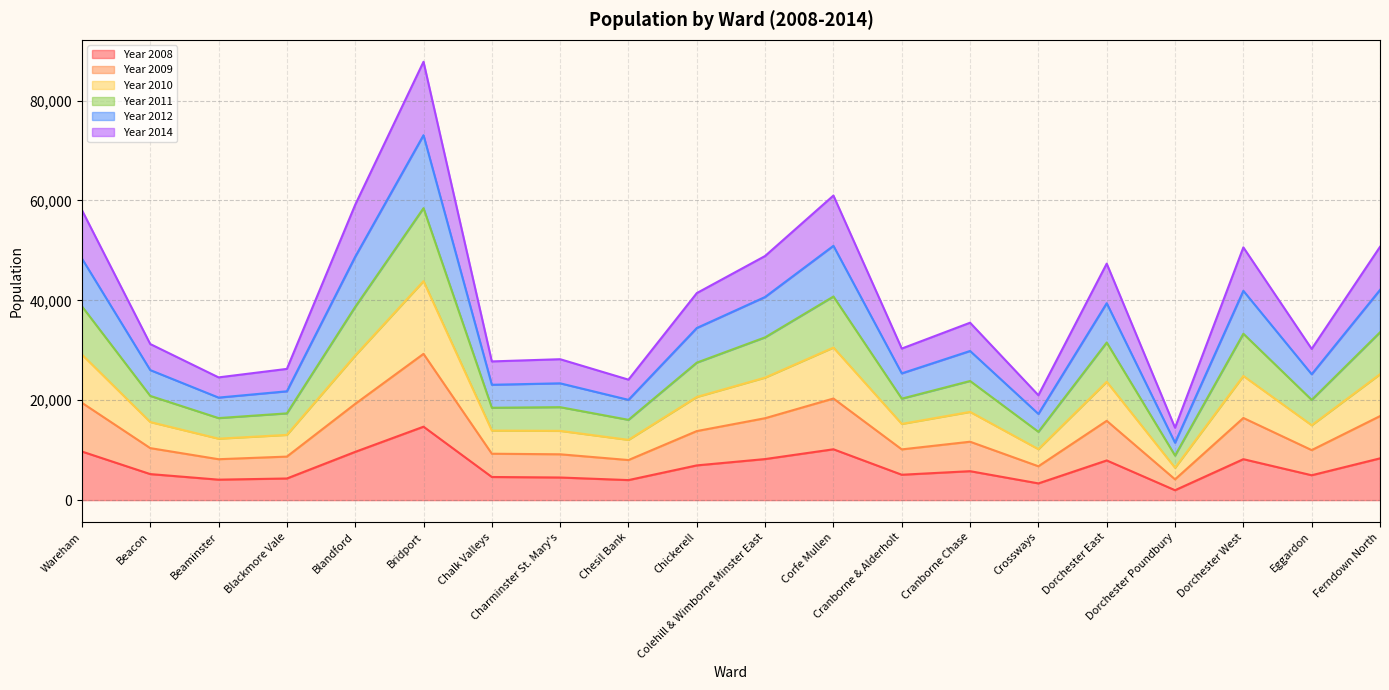

True or false: Year 2009 has a value of 14992 at Eggardon.

True